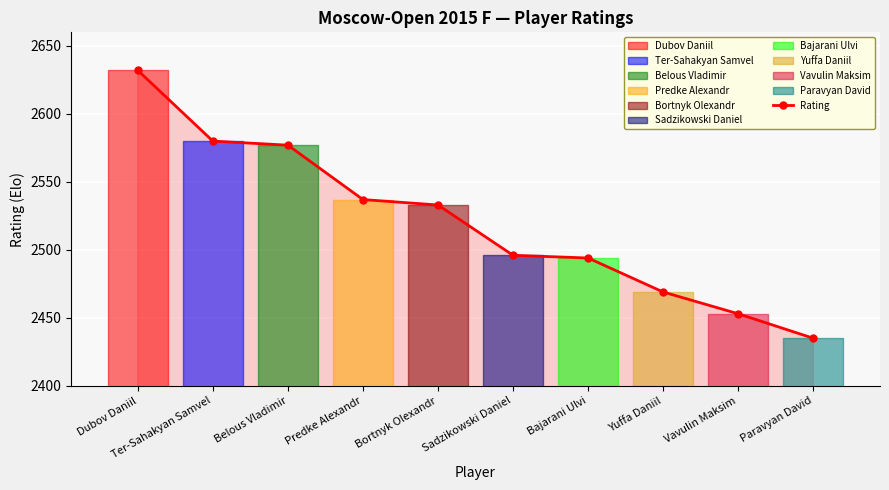

Is it true that the value at Dubov Daniil is 809?

False